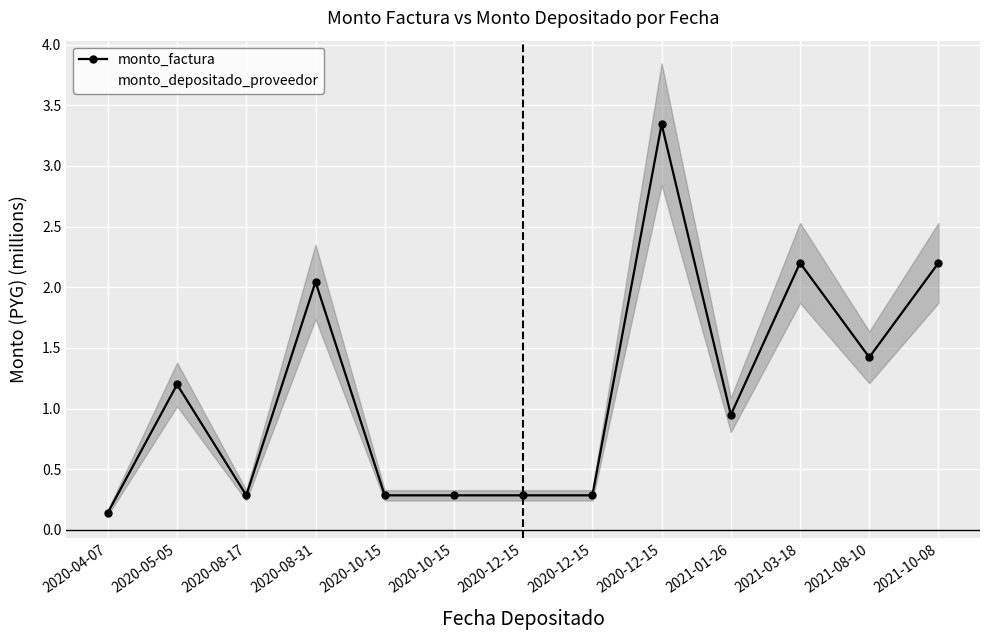

True or false: monto_factura has more than 2 interior local peaks.

True